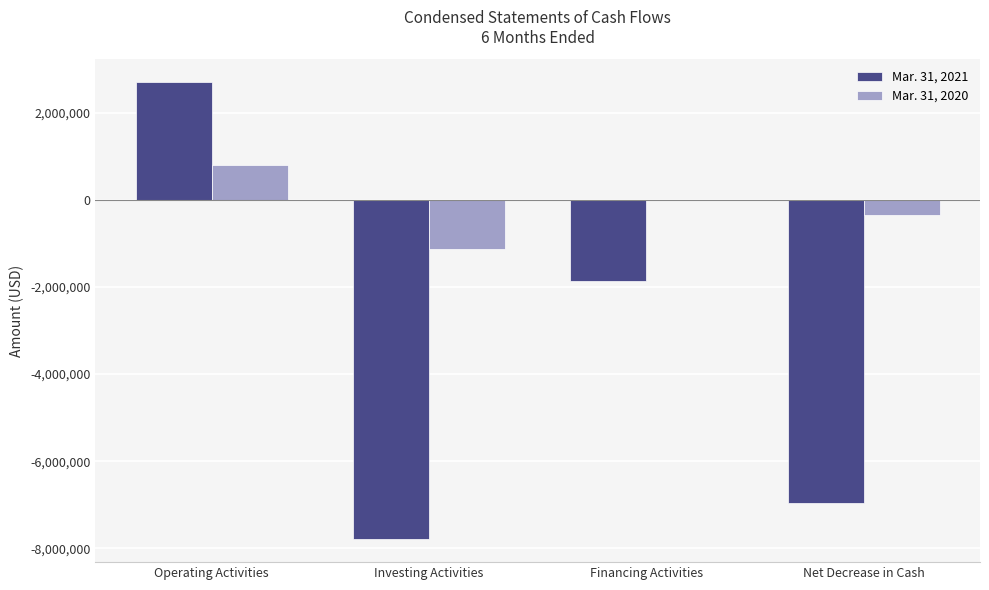

How many groups of bars are there?

4